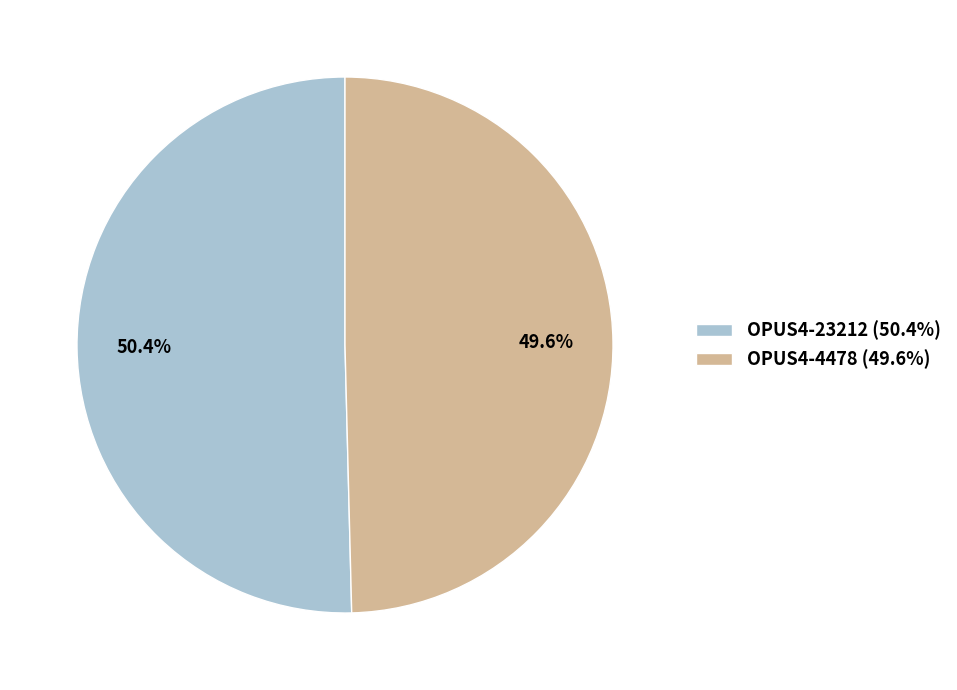

Approximately how many times larger is the value at OPUS4-4478 compared to OPUS4-23212?

1.0